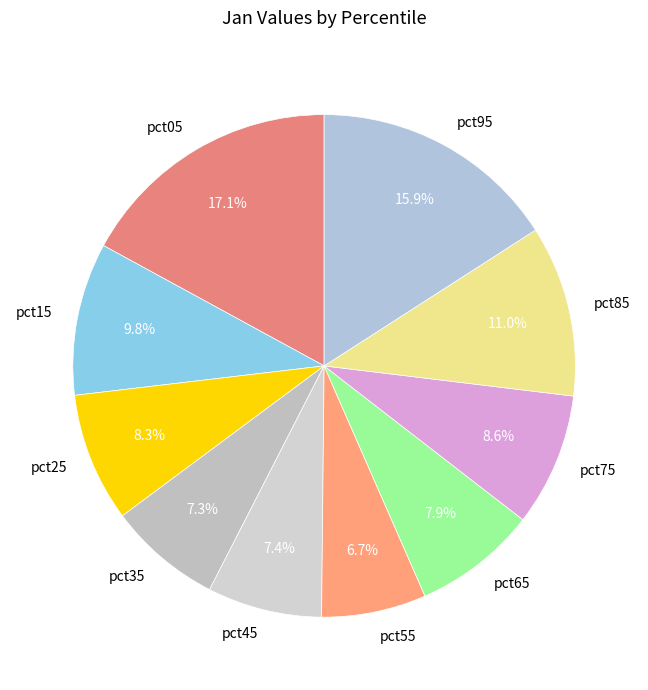

To the nearest percent, what is the difference between the largest and smallest slice percentages?

10%